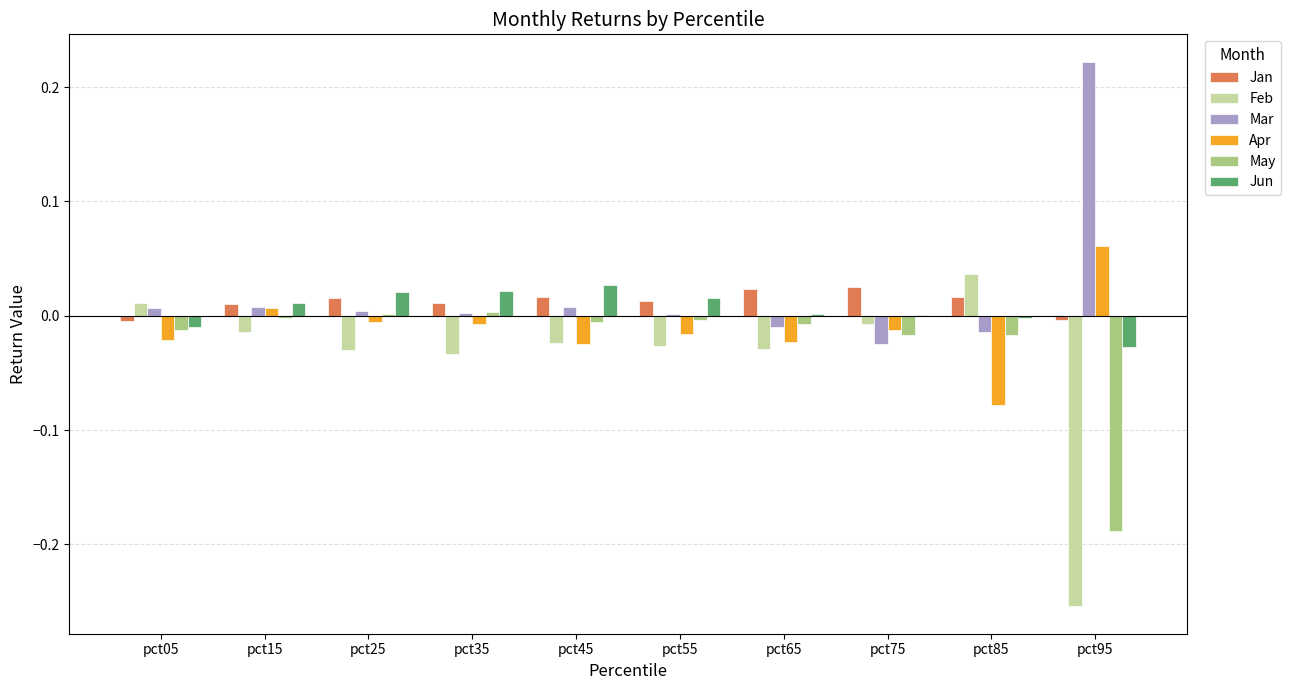

Is it true that Mar equals 0.0 at pct15?

True